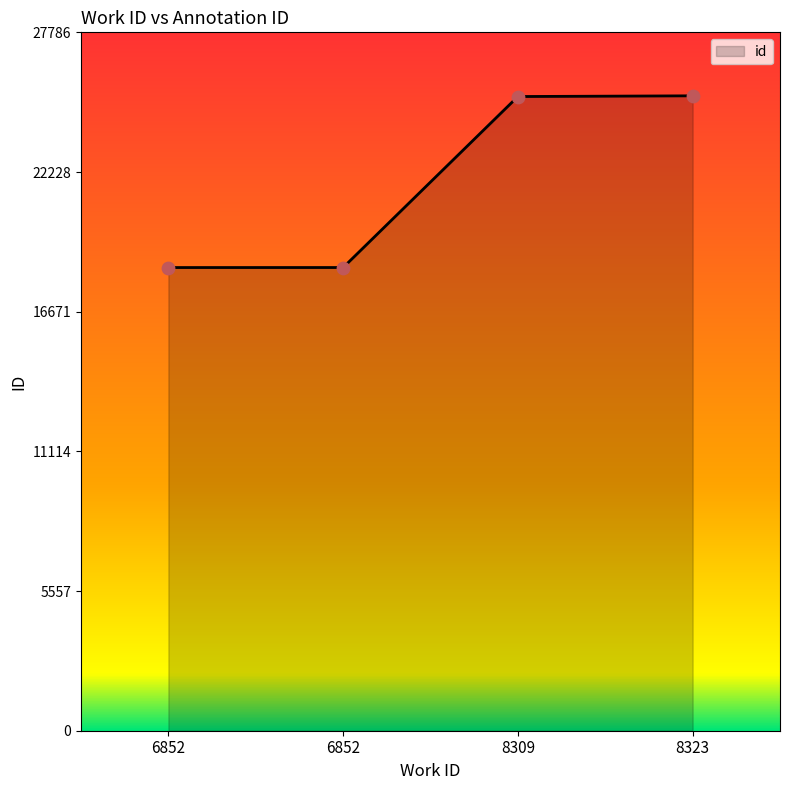

Which has a higher value, 6852 or 8323?

8323